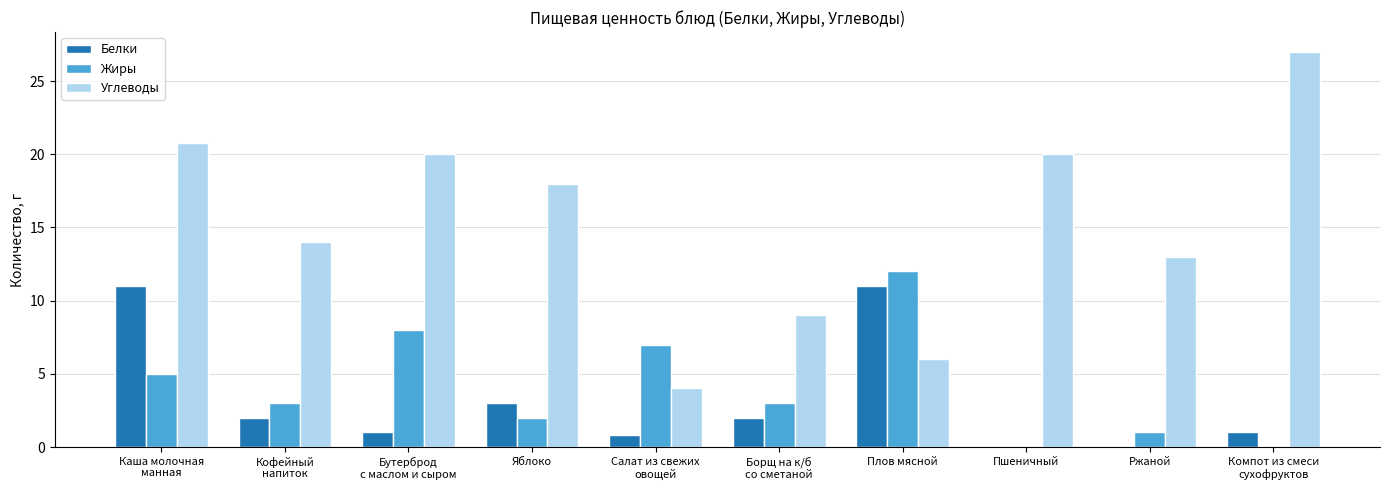

Count the number of categories in the chart.

10